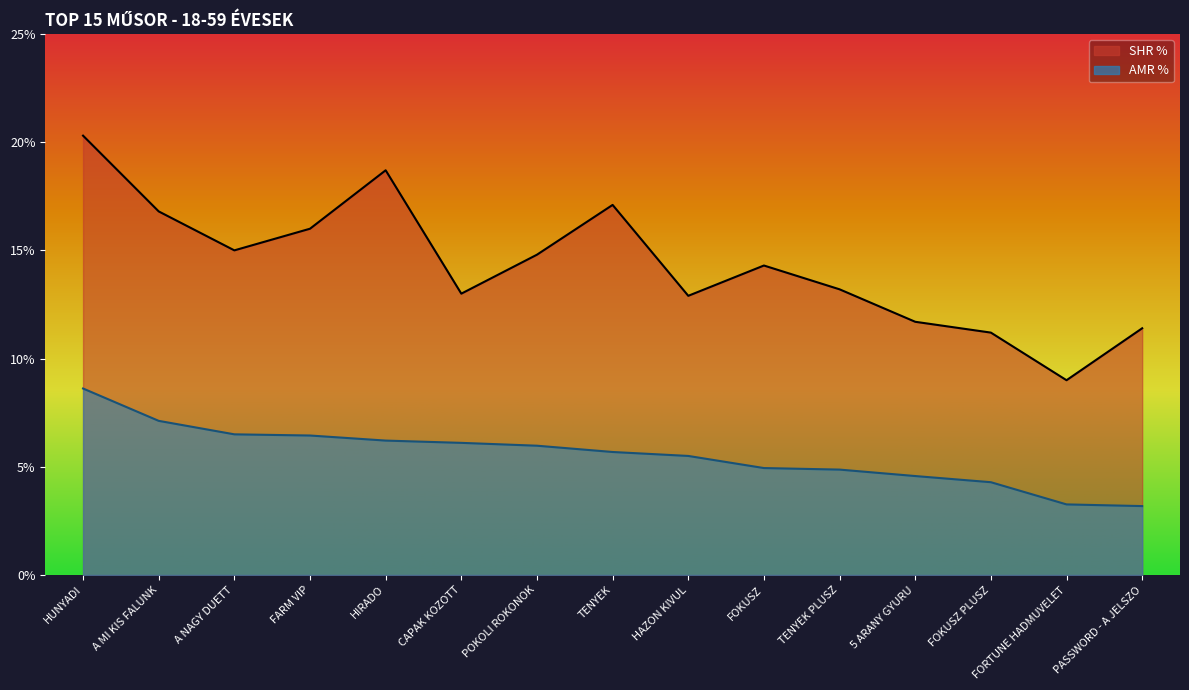

How many data points does each series have?

15